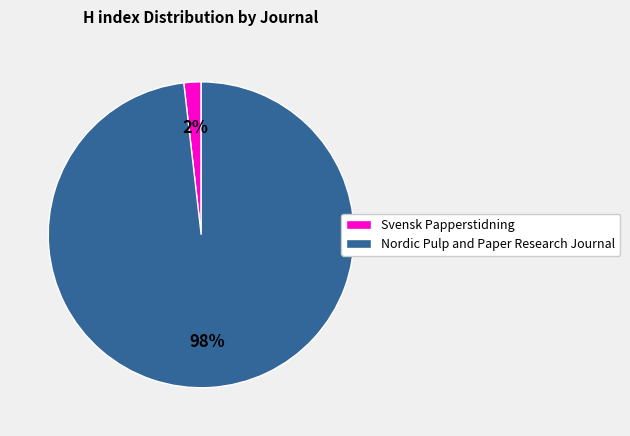

Count the number of slices in the pie.

2